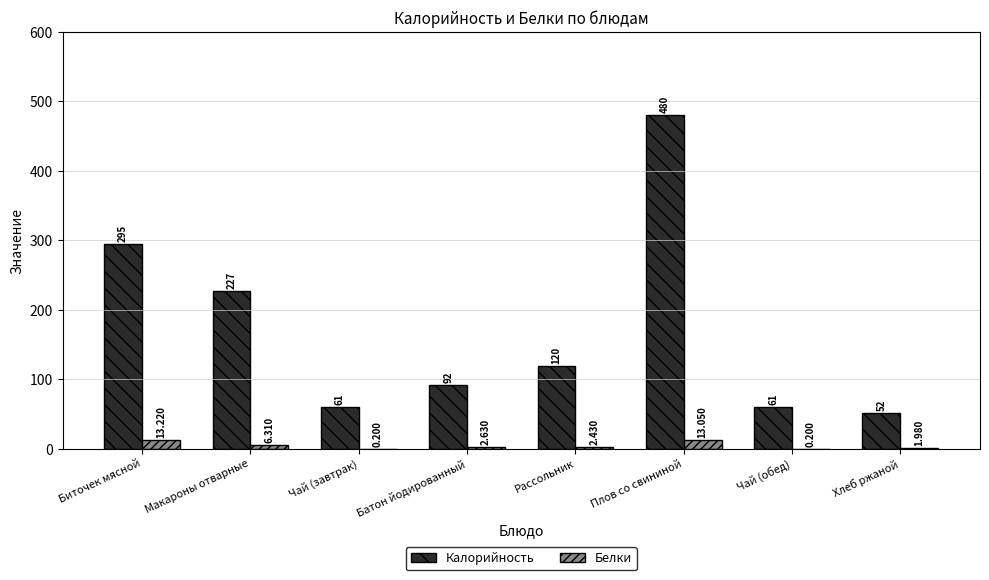

What is the difference between the Калорийность values at Макароны отварные and Плов со свининой?

253.0